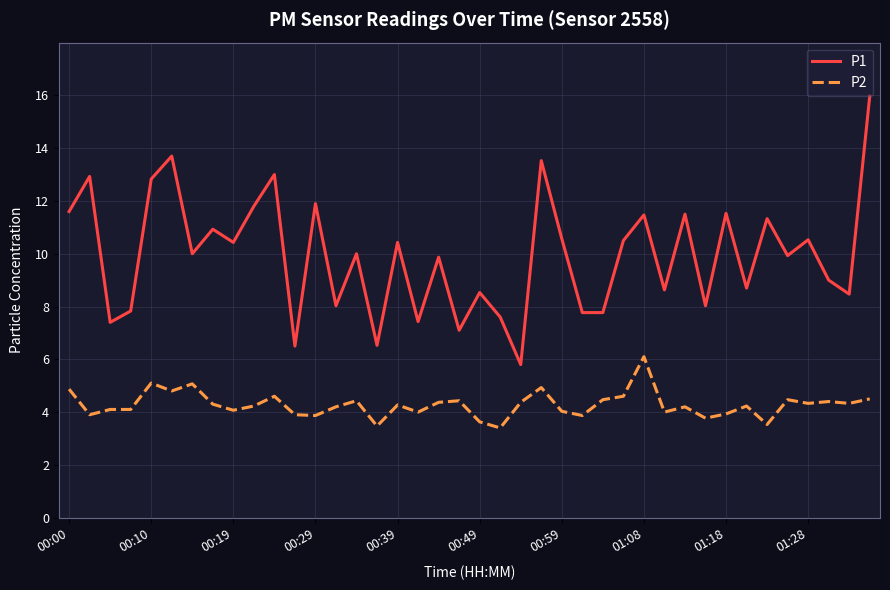

List the series in order of their overall mean, lowest first.

P2, P1